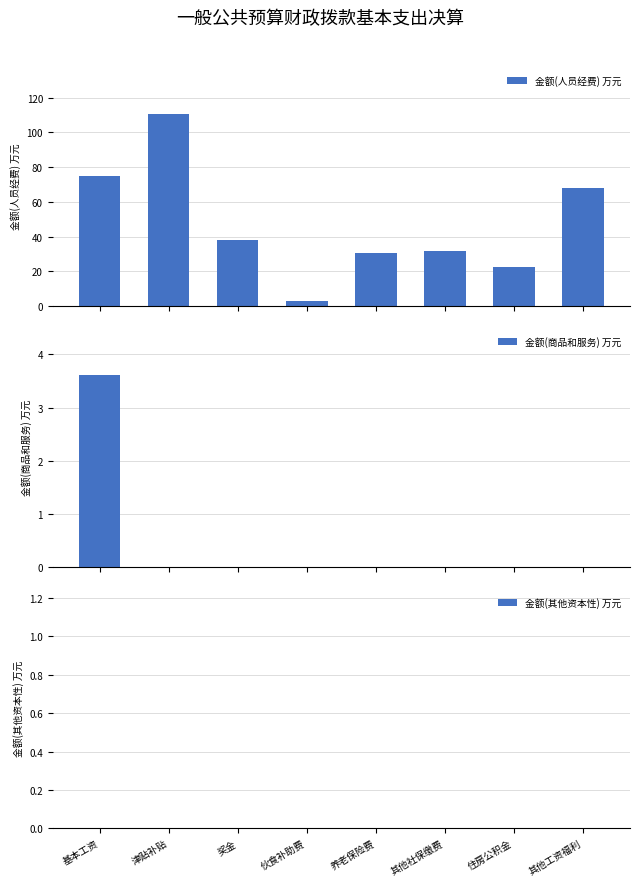

What is the sum of all 金额(人员经费) 万元 values?

379.3